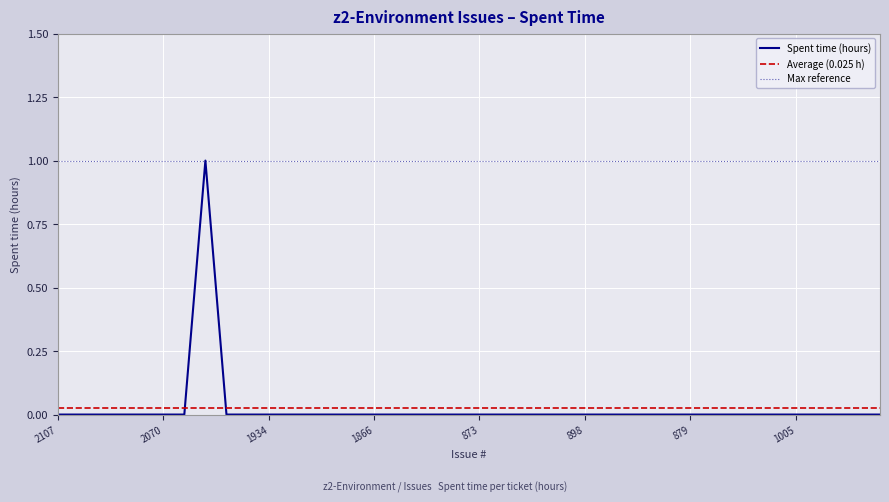

Is it true that the value at 2177 is -1?

False